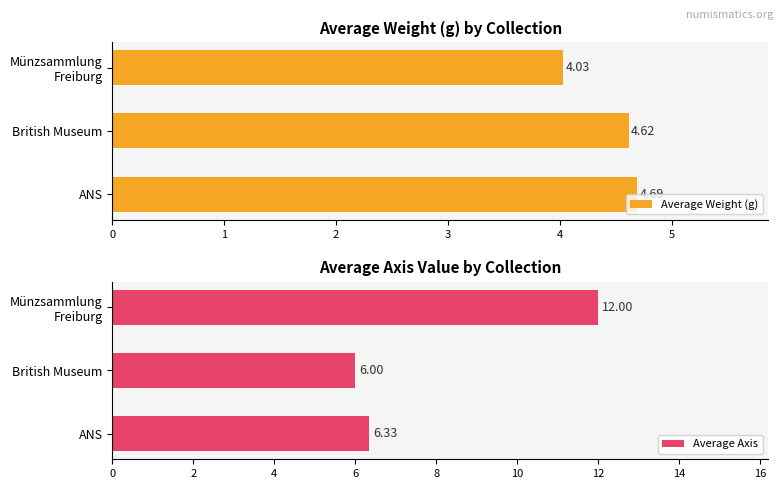

What are all the series names shown in the legend?

Average Weight (g), Average Axis